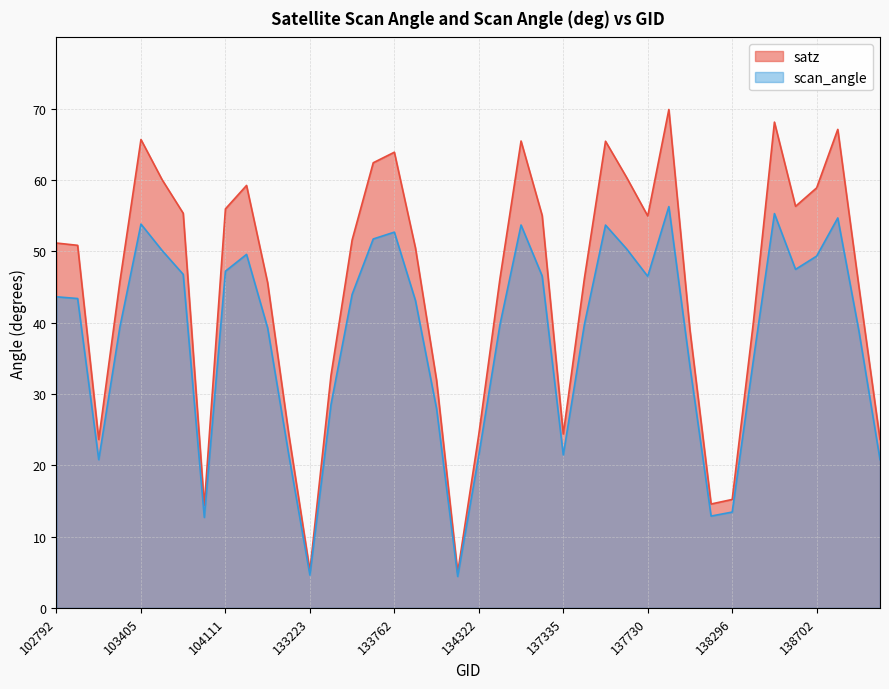

How many lines are shown in the chart?

2